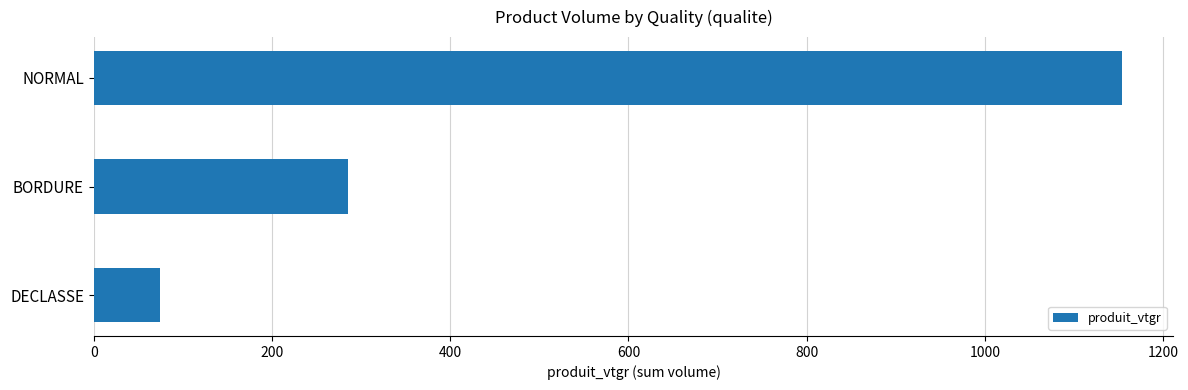

How many distinct data groups are displayed?

1